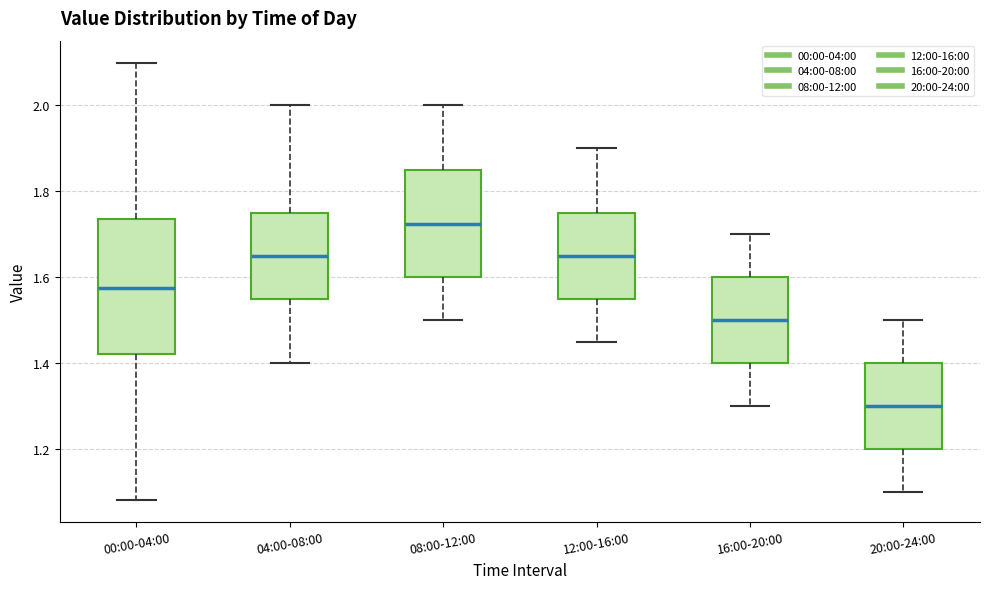

Reading left to right, transcribe this box plot: for each box, give where its median line is, the range the box spans, and where its two whiskers end, as read against the y-axis. The values are not printed on the chart, so give them approximately, as read against the axis.

00:00-04:00: median 1.58, box 1.42 to 1.74, whiskers 1.08 to 2.10
04:00-08:00: median 1.66, box 1.56 to 1.76, whiskers 1.40 to 2.00
08:00-12:00: median 1.72, box 1.60 to 1.86, whiskers 1.50 to 2.00
12:00-16:00: median 1.66, box 1.56 to 1.76, whiskers 1.46 to 1.90
16:00-20:00: median 1.50, box 1.40 to 1.60, whiskers 1.30 to 1.70
20:00-24:00: median 1.30, box 1.20 to 1.40, whiskers 1.10 to 1.50